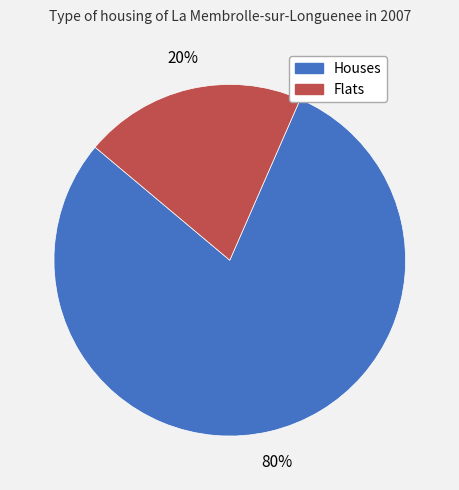

Does any single category account for the majority?

Yes